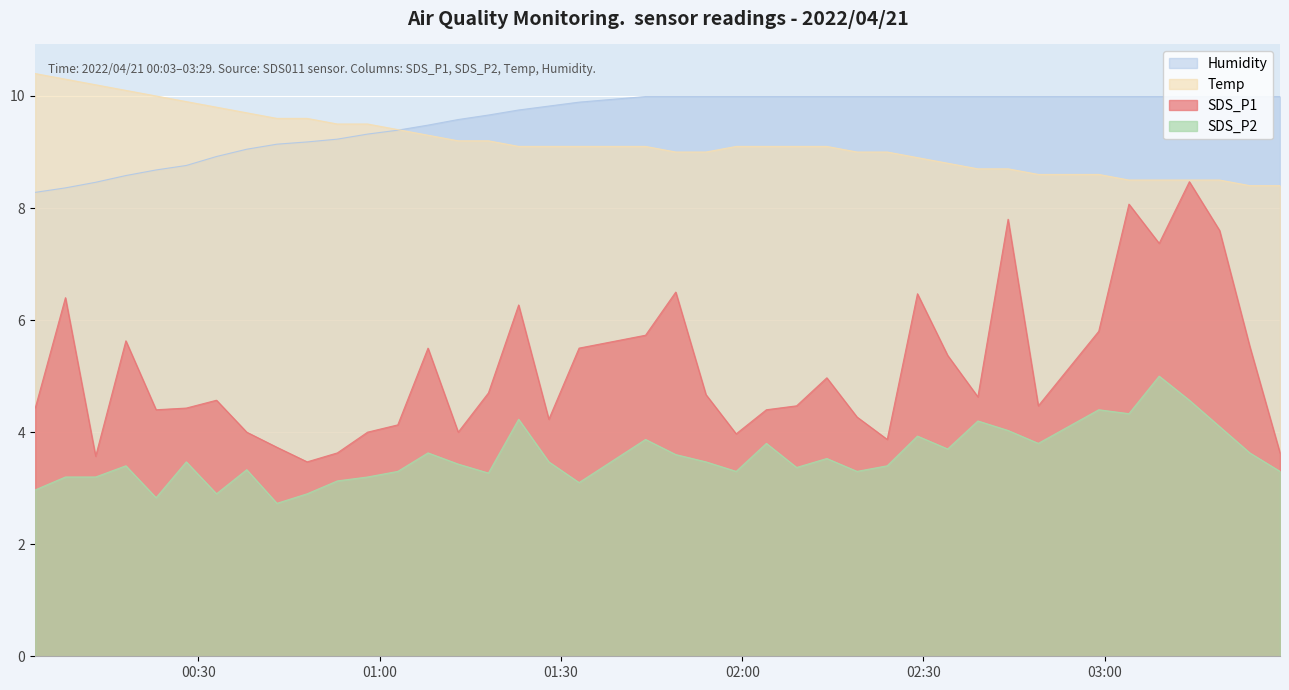

At 2022/04/21 02:24, list the series in order from smallest to largest.

SDS_P2, SDS_P1, Temp, Humidity